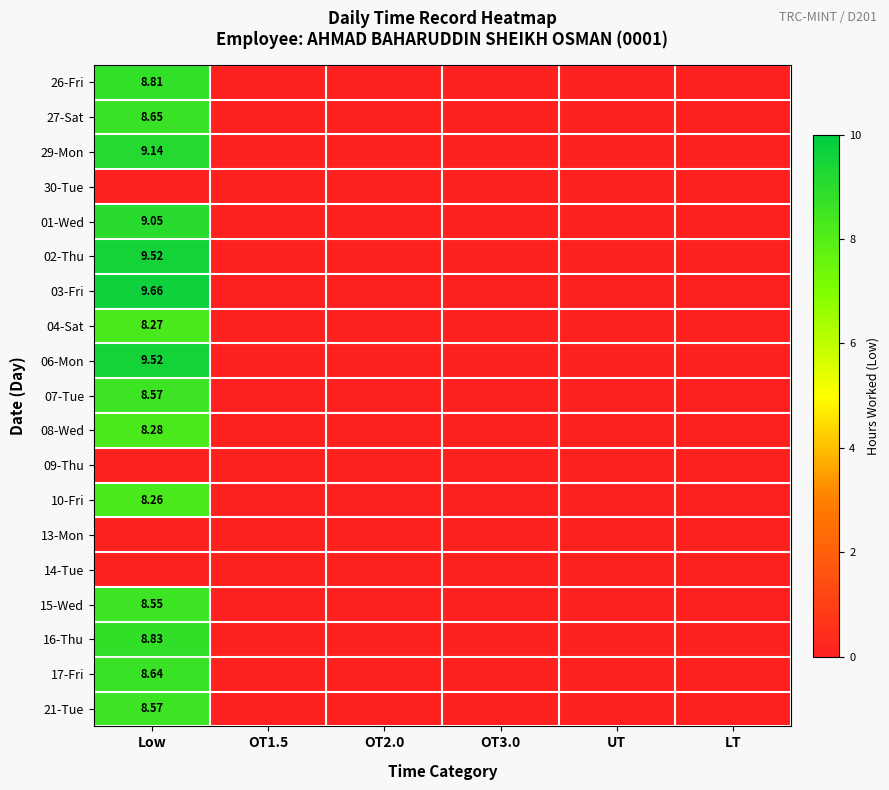

Which category has the highest value in the 15-Wed series?

Low